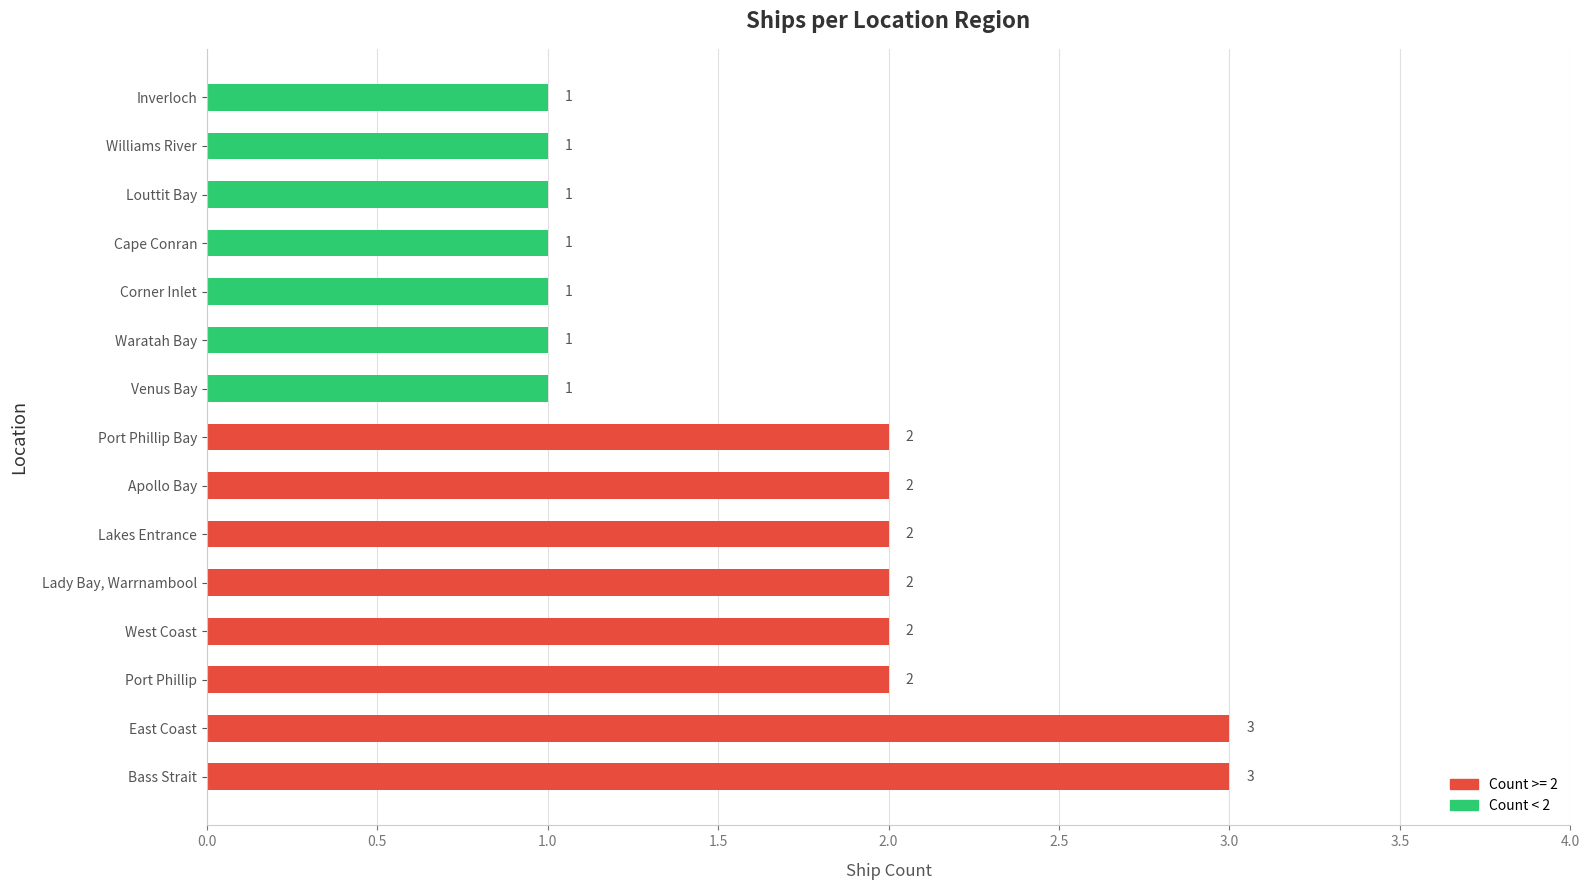

Is it true that the value at Apollo Bay is 1?

False